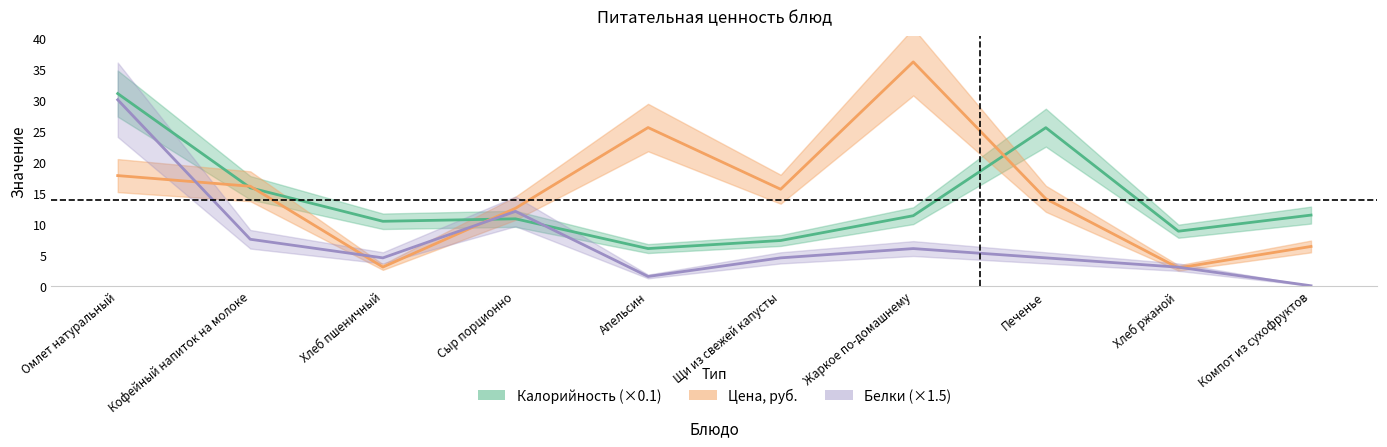

Reading right to left, what are all the values shown in this chart?

Калорийность (×0.1): 11.4	8.8	25.5	11.3	7.3	6.0	10.8	10.4	15.8	31.0
Цена, руб.: 6.3	2.9	14.0	36.1	15.6	25.5	12.5	3.0	16.1	17.8
Белки (×1.5): 0.0	3.0	4.5	6.0	4.5	1.5	12.0	4.5	7.5	30.0